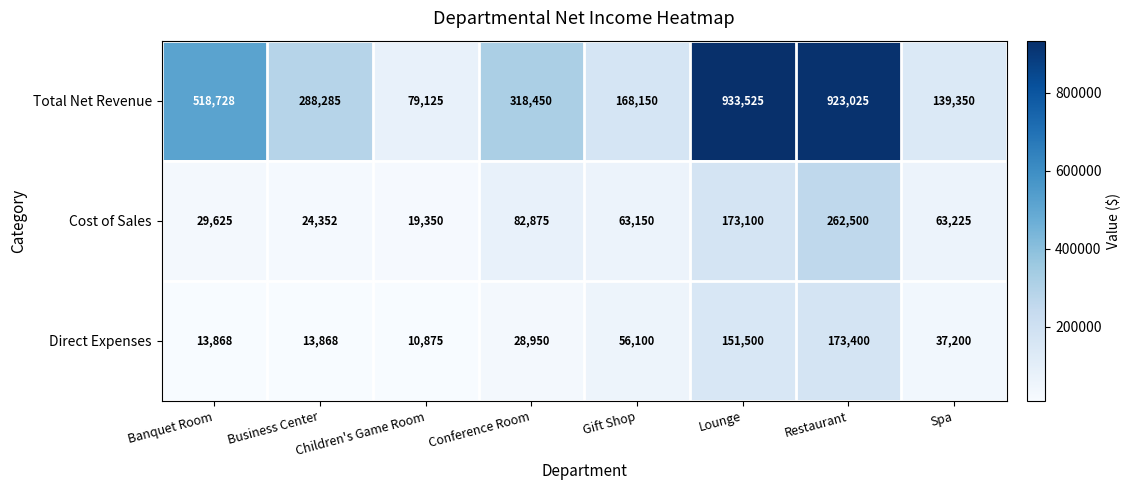

Which series changed the most between Conference Room and Gift Shop?

Total Net Revenue